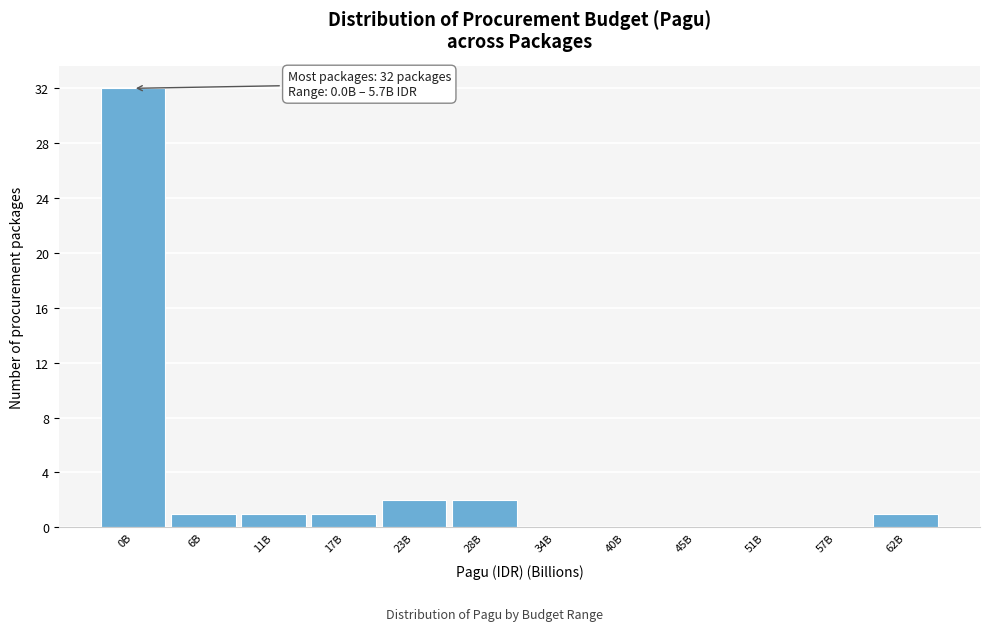

Reading left to right, what are all the values shown in this chart?

0B=32	6B=1	11B=1	17B=1	23B=2	28B=2	34B=0	40B=0	45B=0	51B=0	57B=0	62B=1